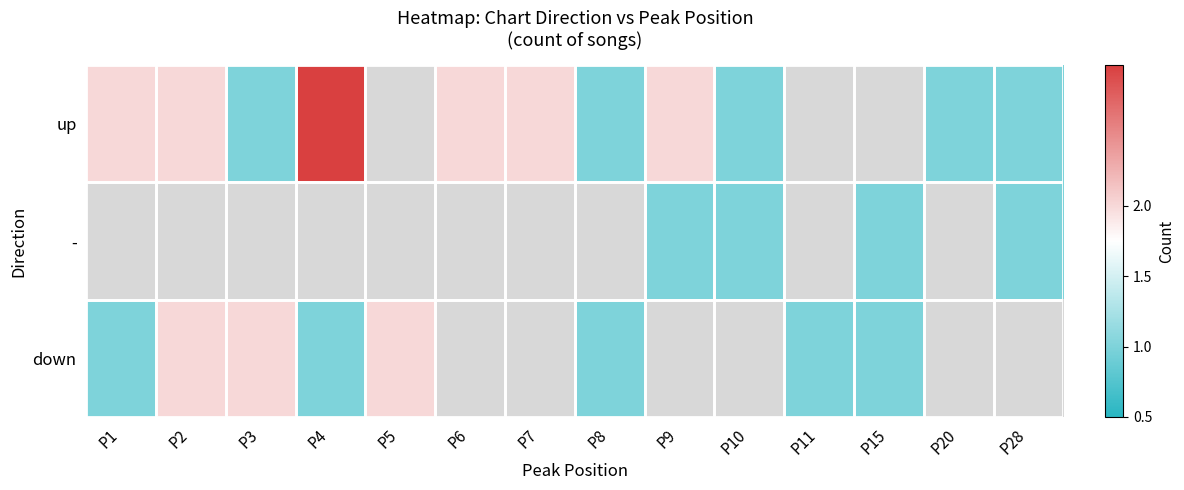

List the series in order of their peak value, highest first.

up, -, down